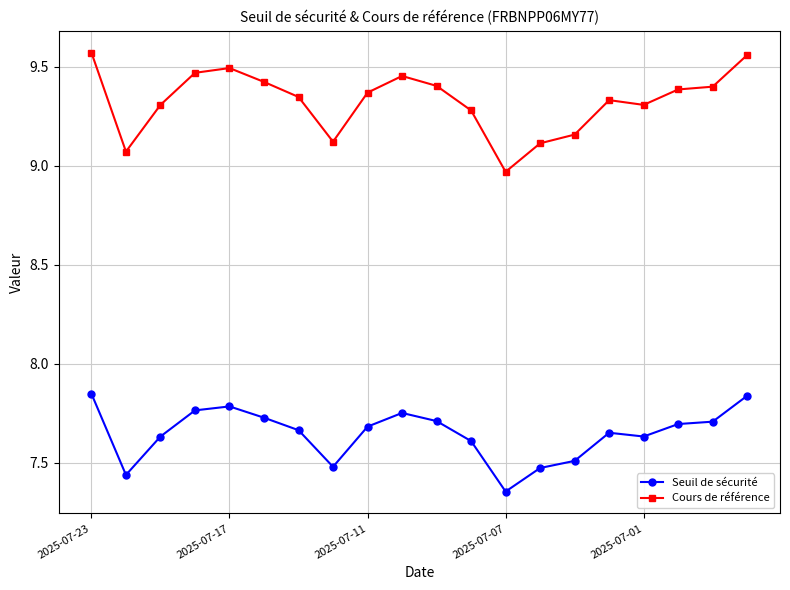

True or false: Seuil de sécurité and Cours de référence cross at least once.

False